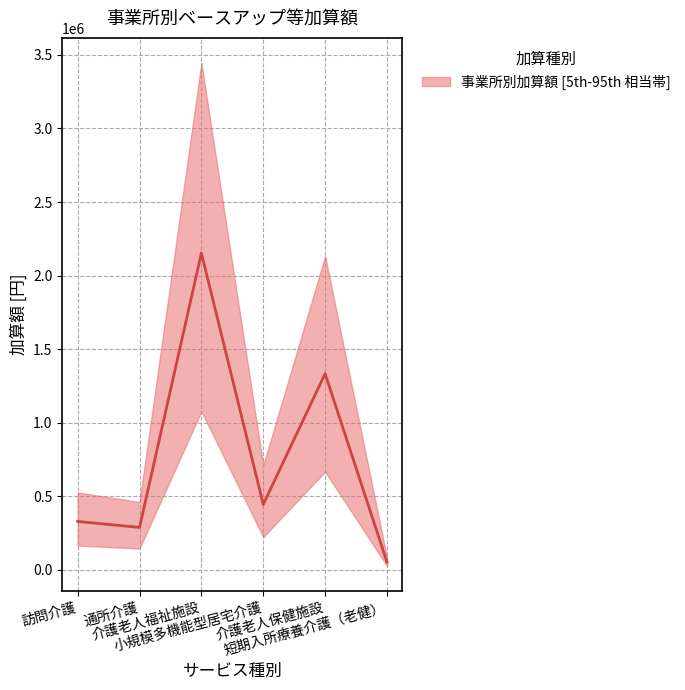

What is the label of the 5th point from the left?

介護老人保健施設